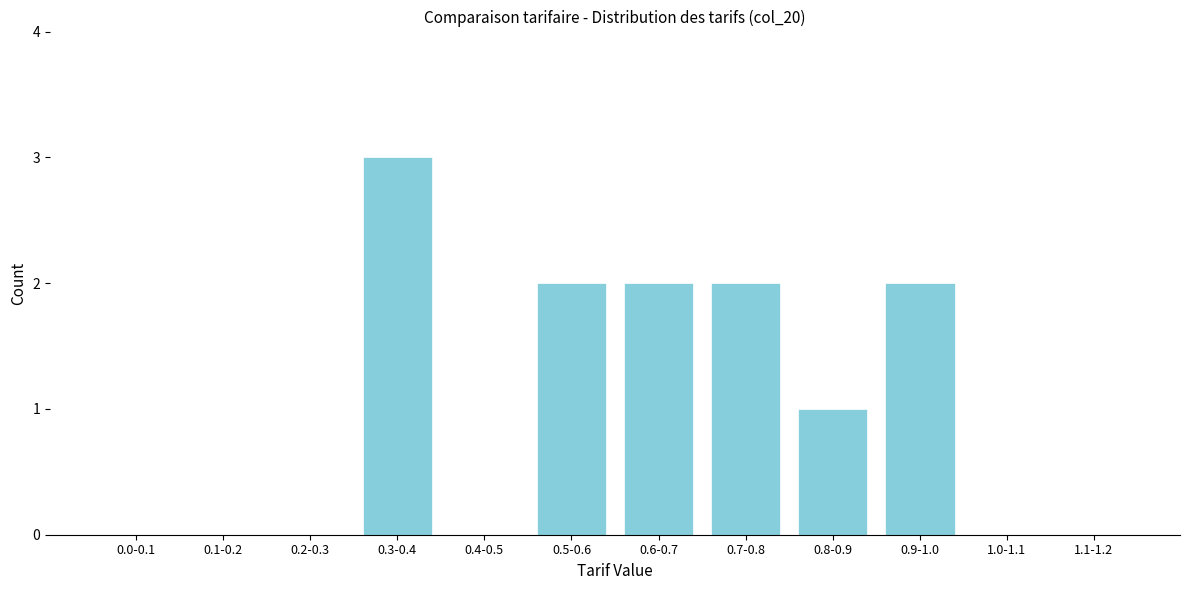

Reading left to right, extract all data points from this chart.

0.0-0.1=0	0.1-0.2=0	0.2-0.3=0	0.3-0.4=3	0.4-0.5=0	0.5-0.6=2	0.6-0.7=2	0.7-0.8=2	0.8-0.9=1	0.9-1.0=2	1.0-1.1=0	1.1-1.2=0